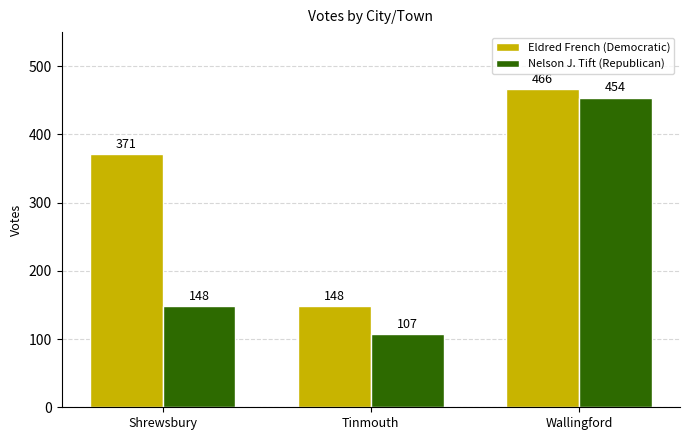

Are the bars grouped side by side (vs. stacked)?

Yes